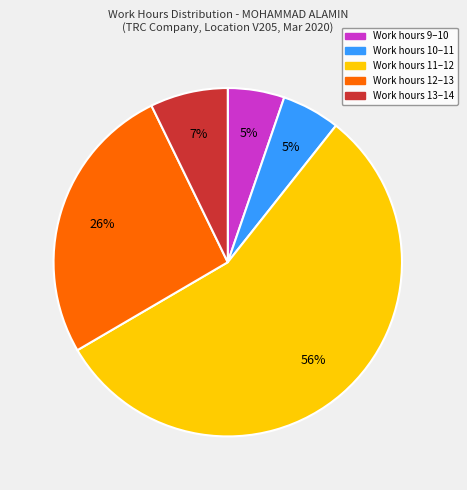

Is there a majority slice in this chart?

Yes